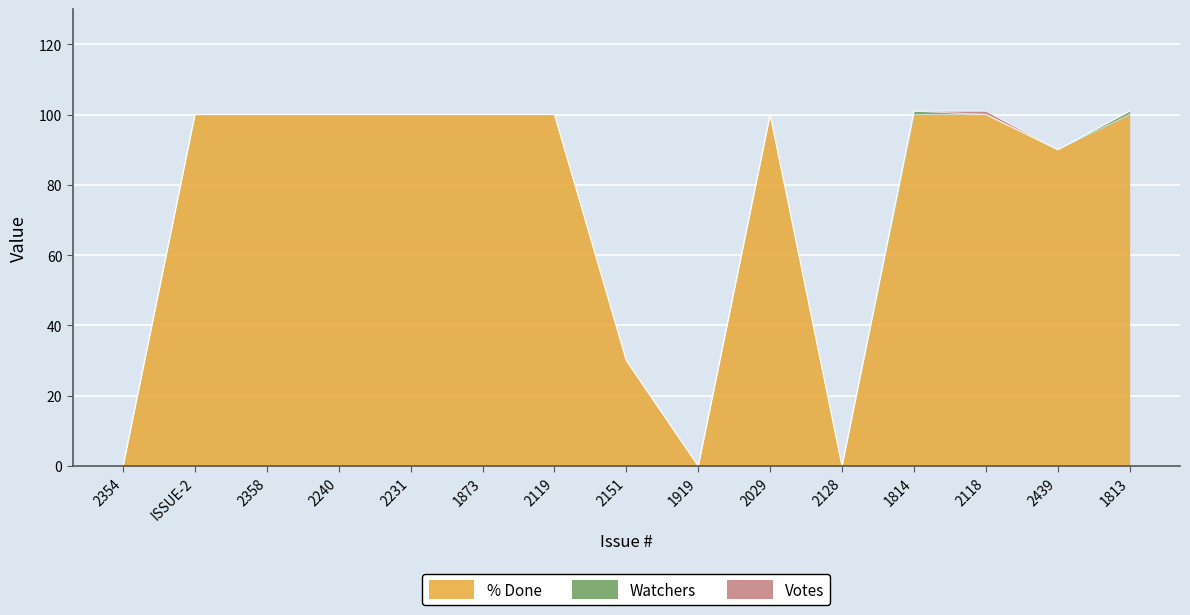

Which series changed the most between 2354 and 2439?

% Done